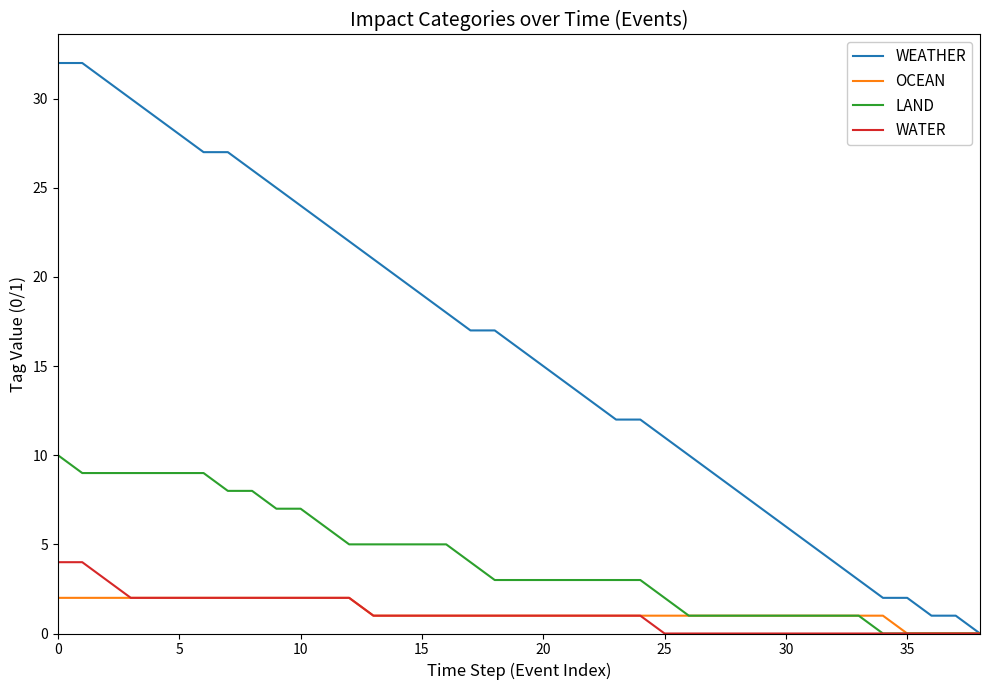

Which series has the largest range (max minus min)?

WEATHER